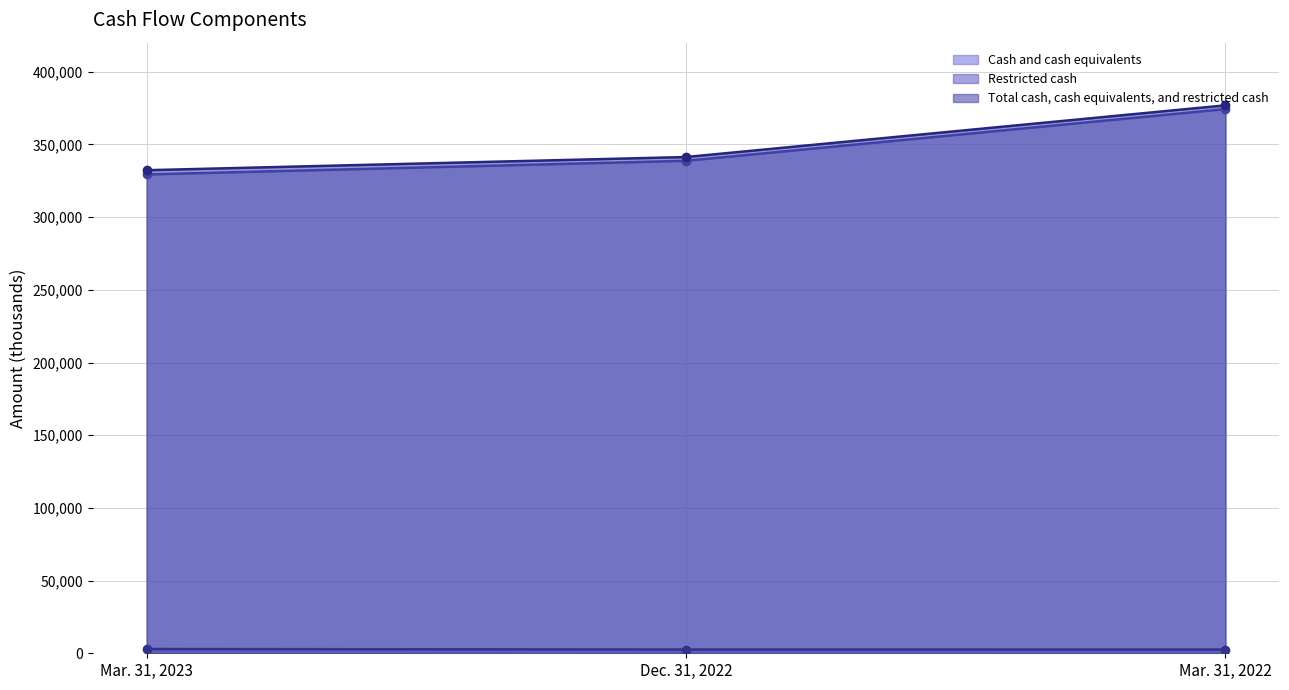

The value of Total cash, cash equivalents, and restricted cash at Mar. 31, 2023 is 332274. True or false?

True